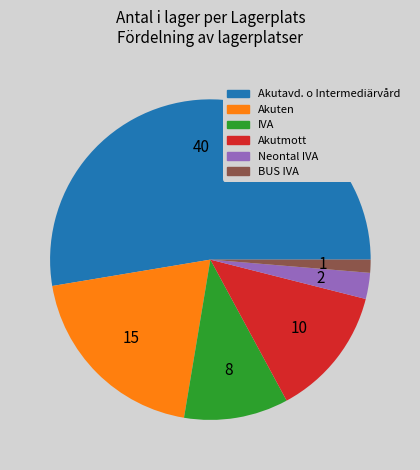

What is the majority slice?

Akutavd. o Intermediärvård